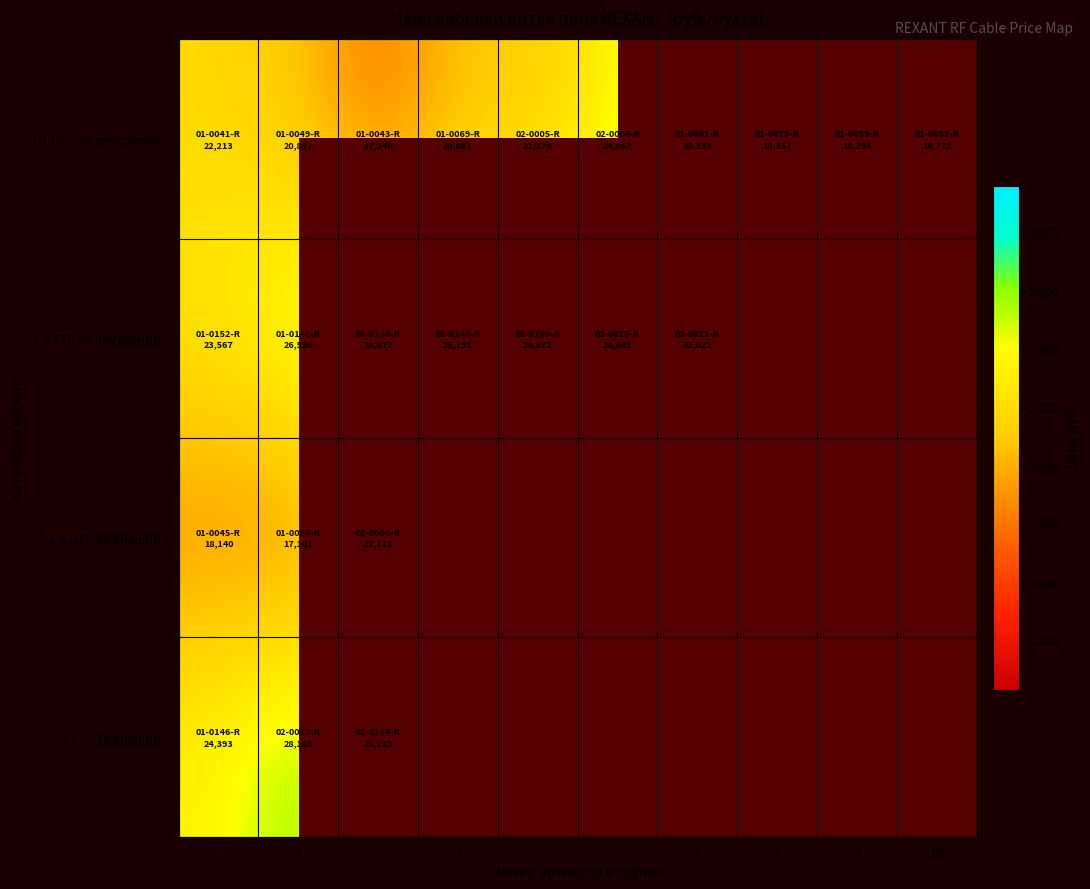

Which series has the largest total across all categories?

1.1 UTP 5e внутренний